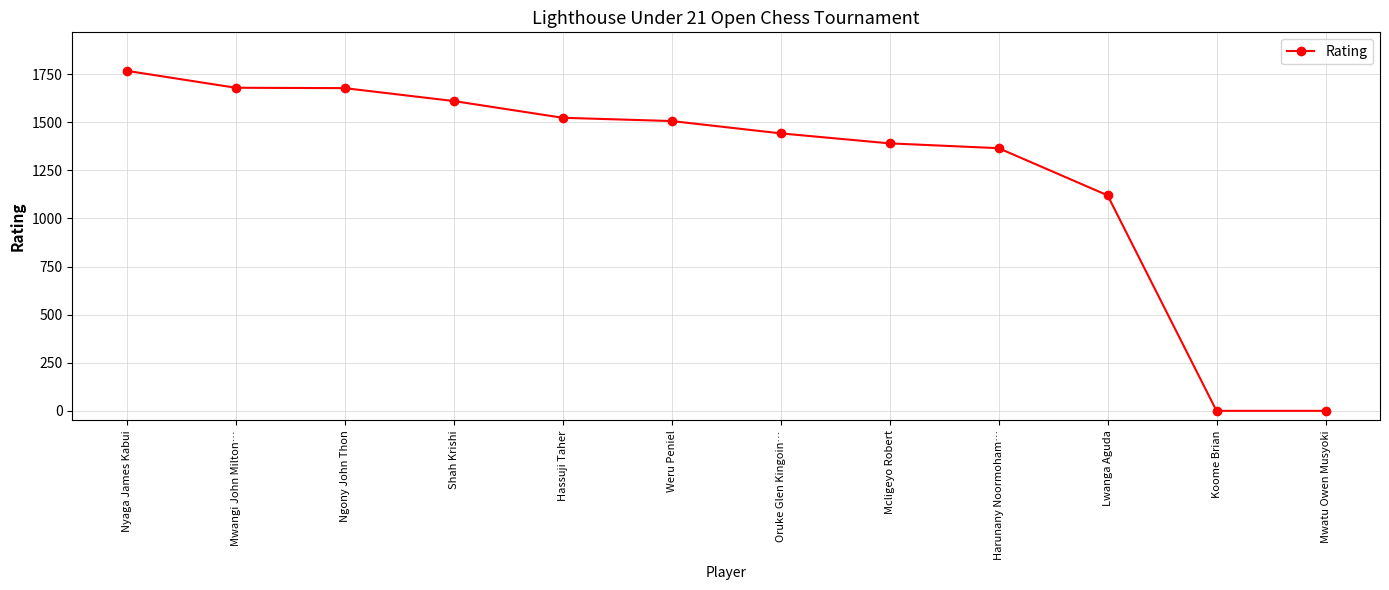

Where does the data first go above 1506?

Nyaga James Kabui